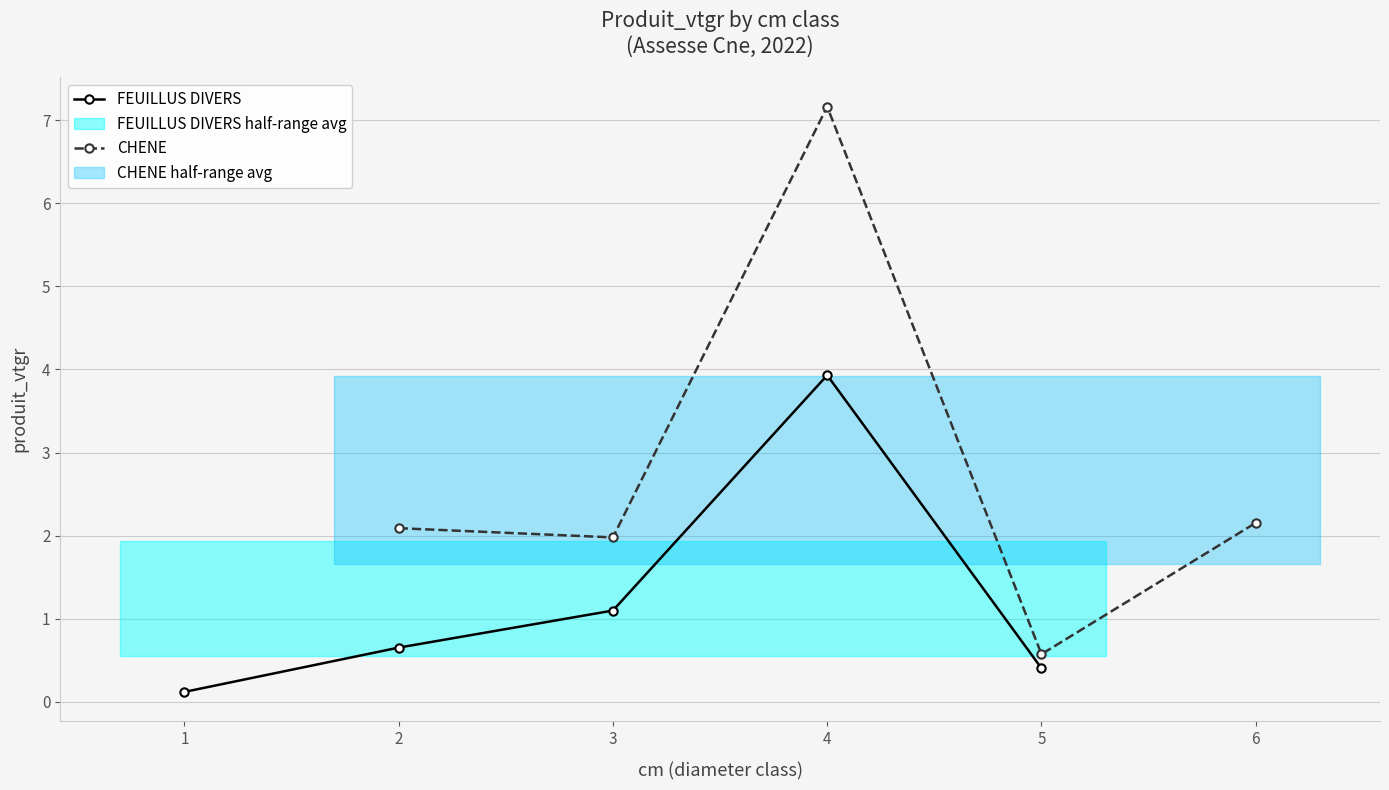

After their last crossing, which series has the higher values: FEUILLUS DIVERS or CHENE?

CHENE